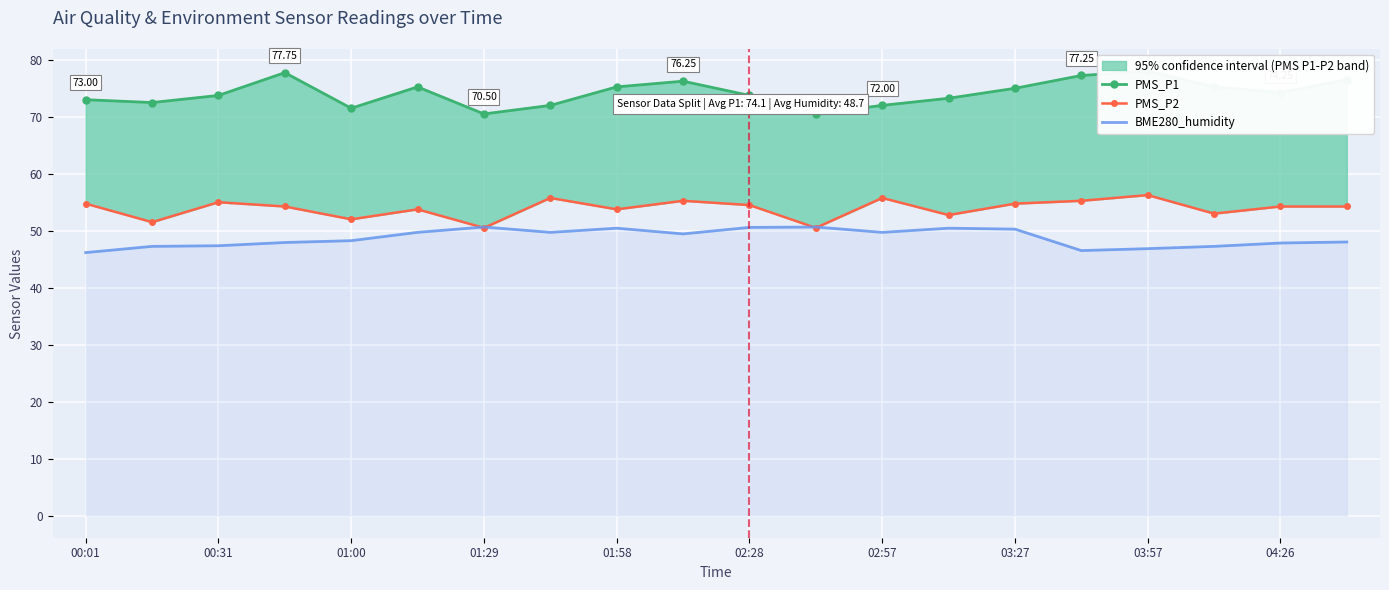

Which series has the largest total across all categories?

PMS_P1